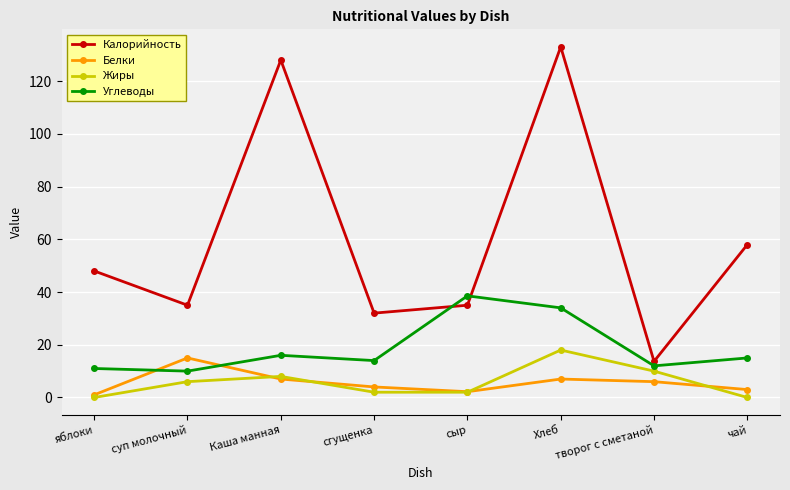

Which label corresponds to the largest value in the chart?

Хлеб